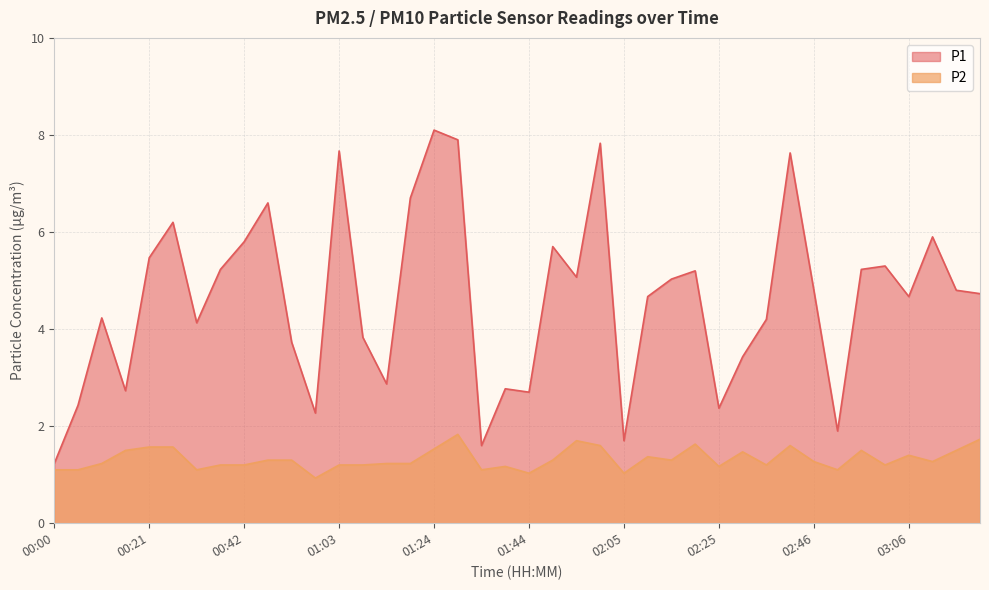

What is the approximate value of P2 at 01:18?

1.2